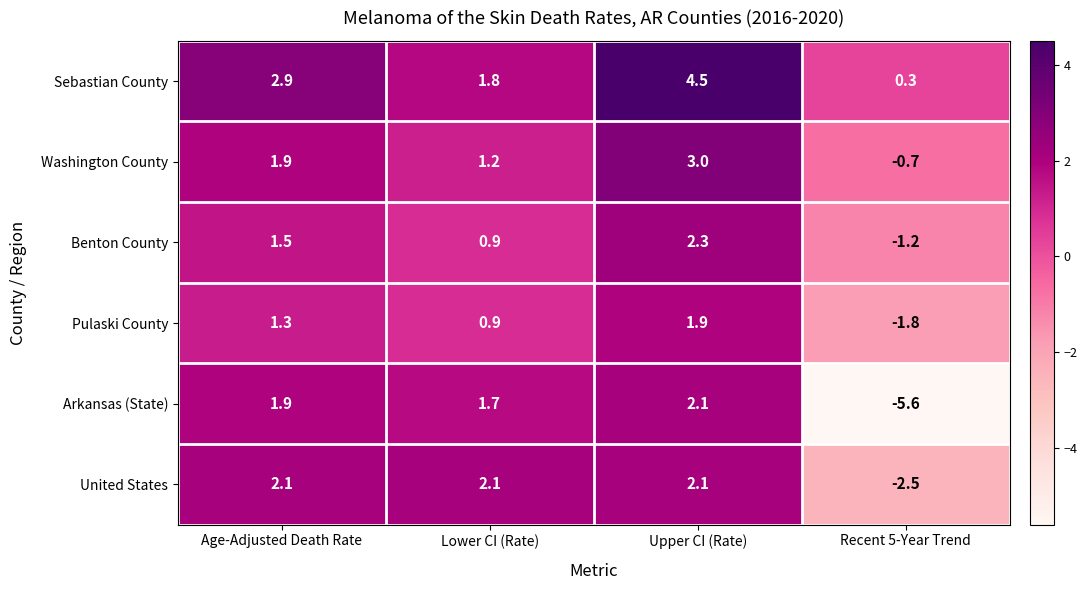

The Pulaski County series shows -1.1 at Recent 5-Year Trend. True or false?

False